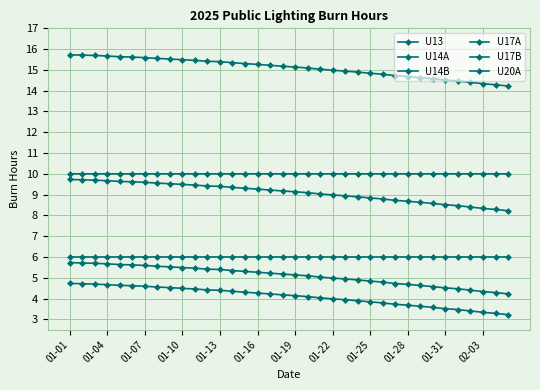

How many lines are shown in the chart?

6